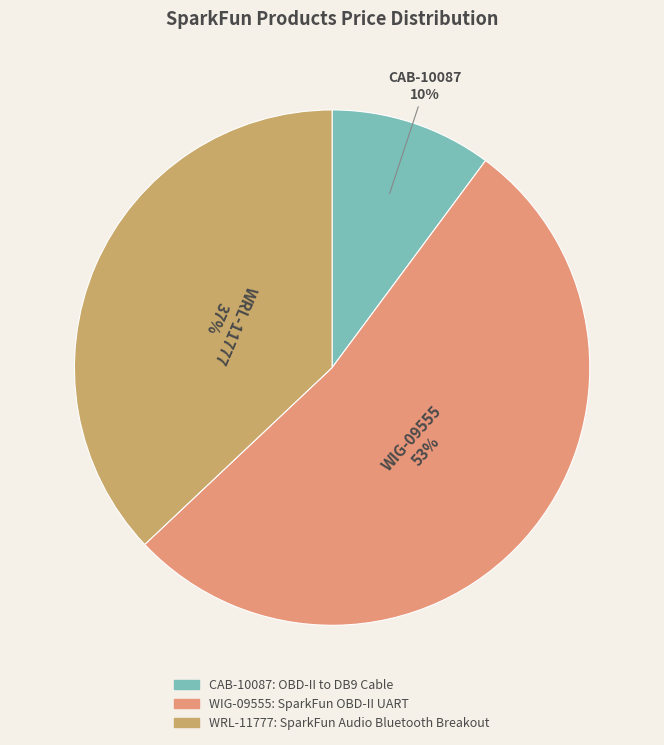

Count the number of slices in the pie.

3